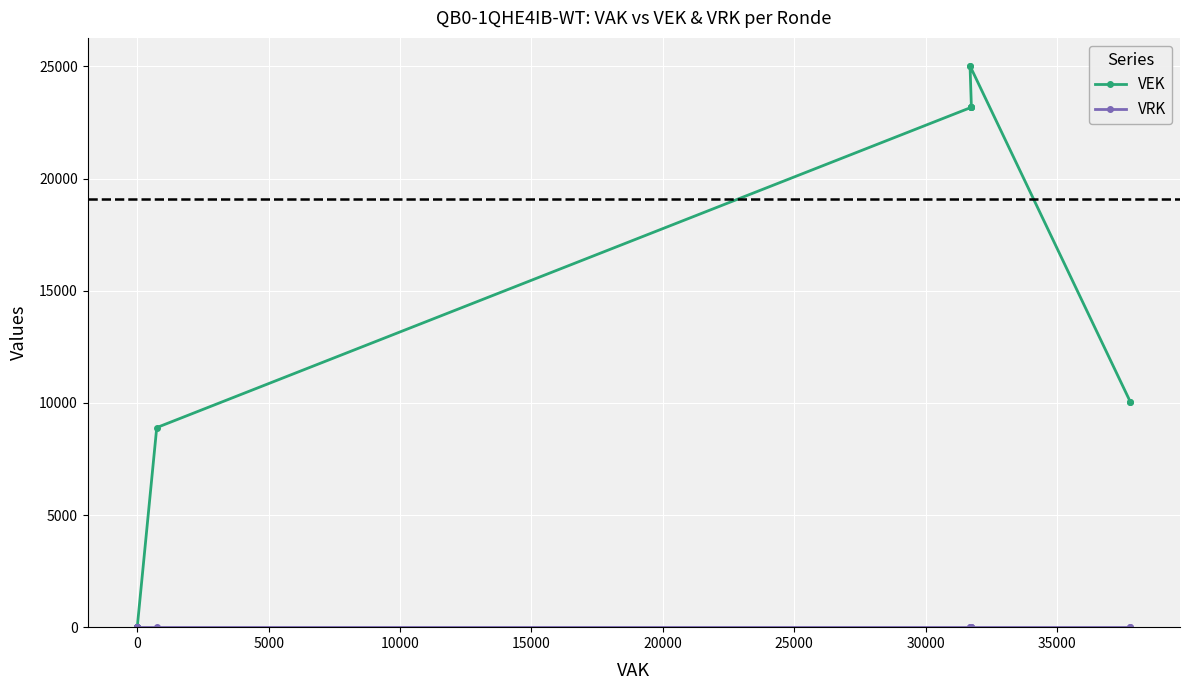

True or false: VEK and VRK intersect in this chart.

False